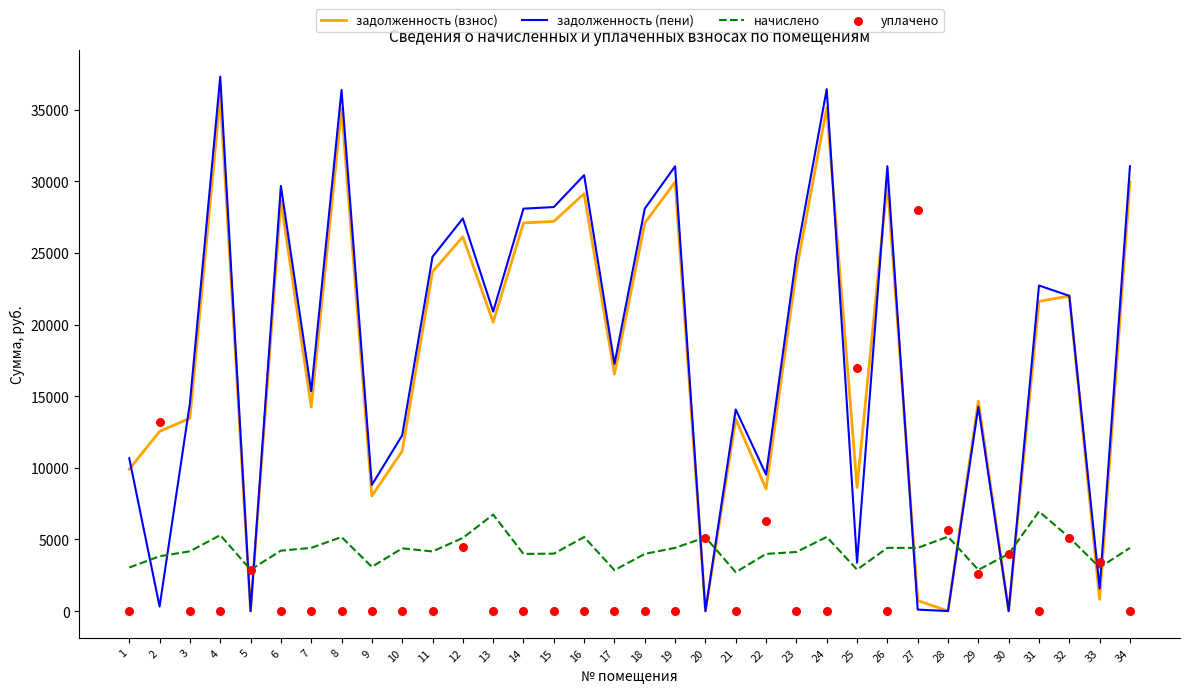

What are all the series names shown in the legend?

задолженность (взнос), задолженность (пени), начислено, уплачено